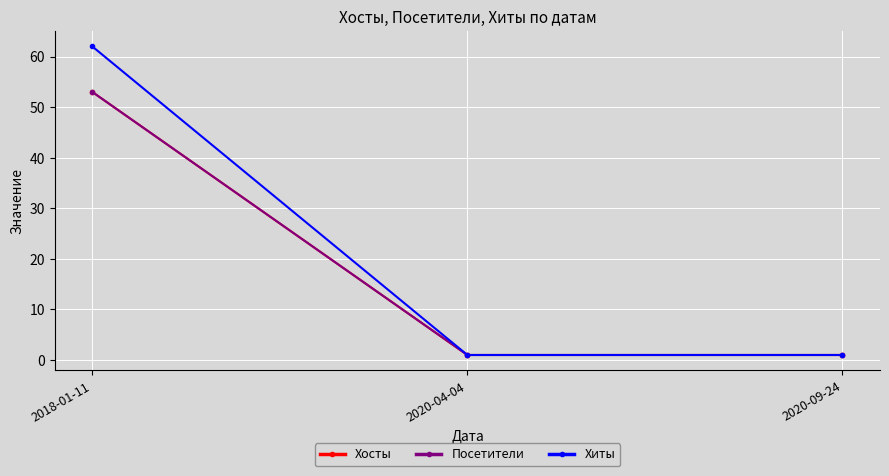

Is this an area chart (filled region under the line)?

No